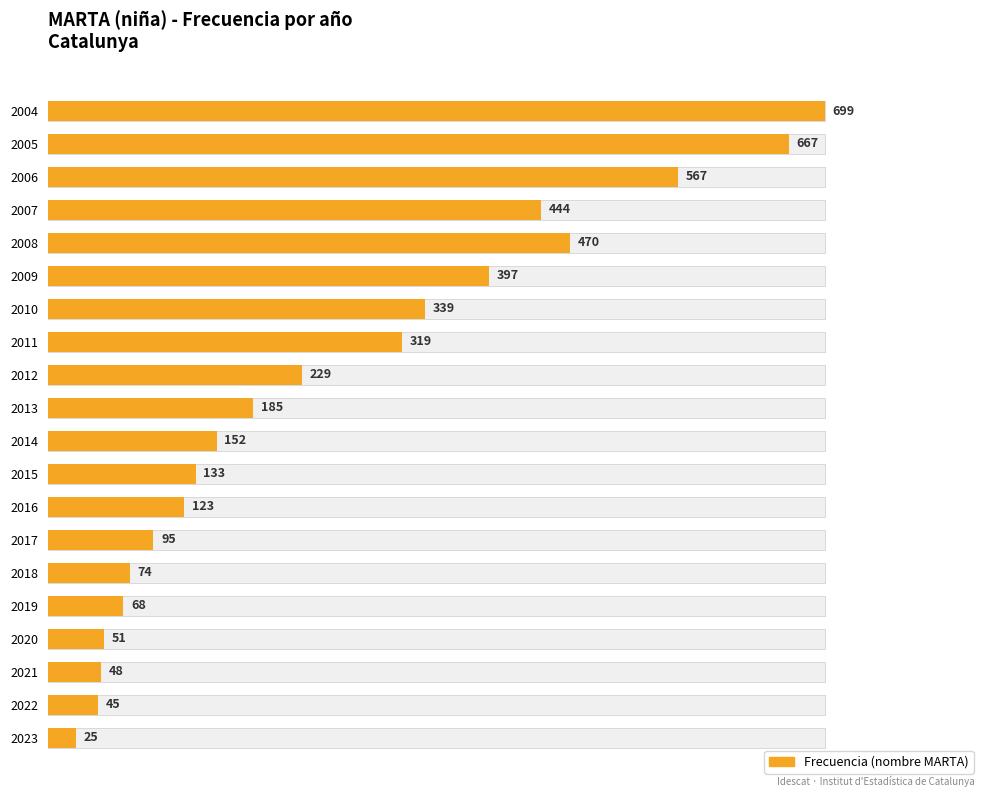

Between 2008 and 2016, which is larger?

2008